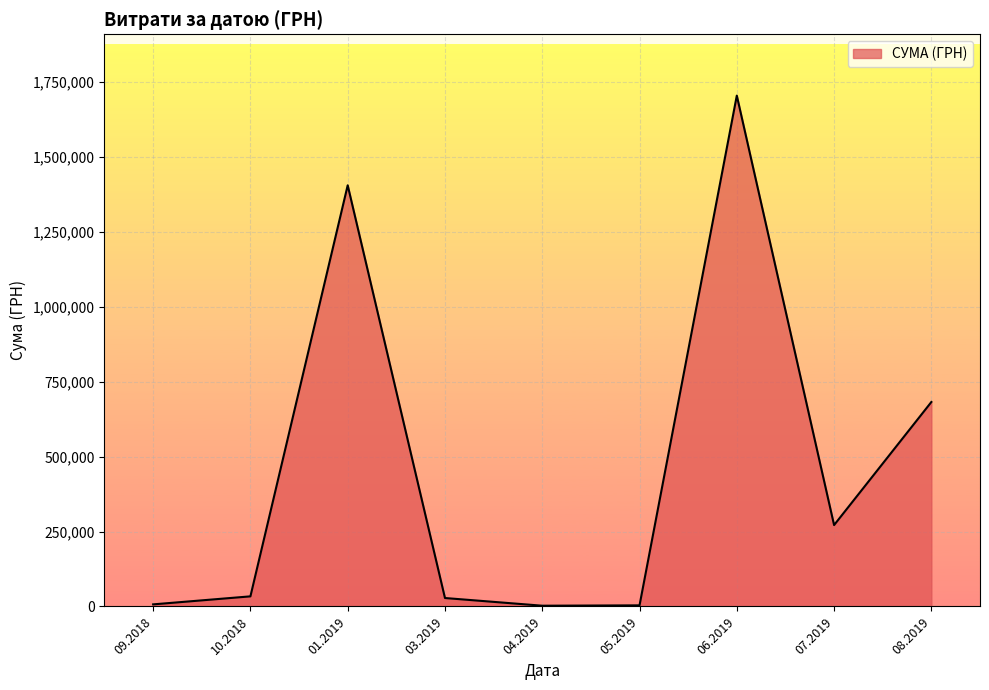

What is the difference between the maximum and minimum values?

1702035.8